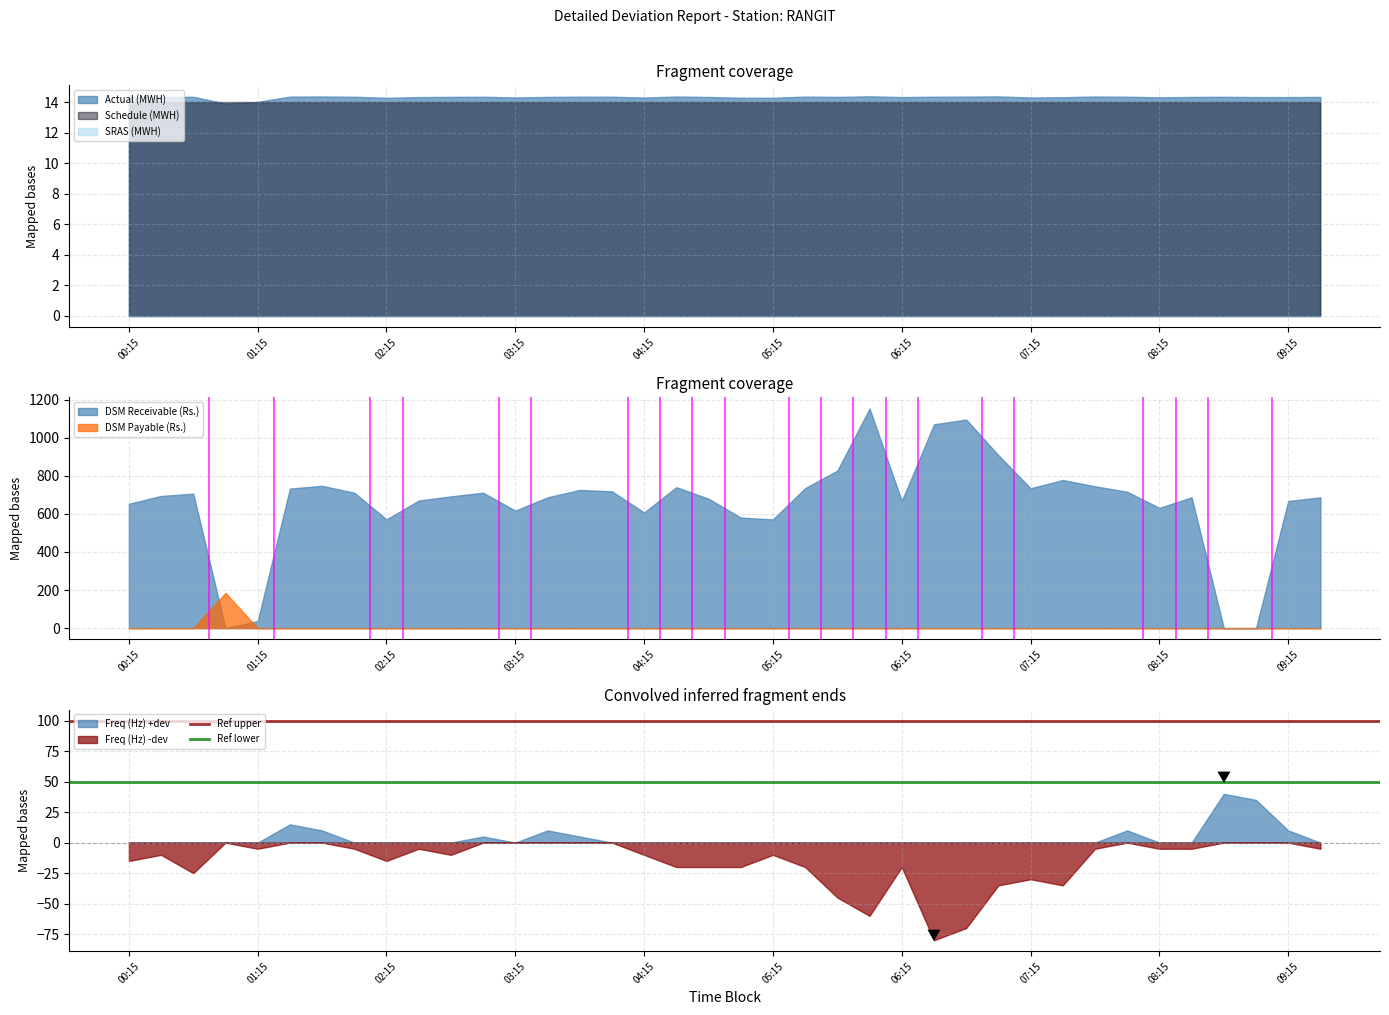

What is the minimum value for Freq (Hz) -dev?

-80.0